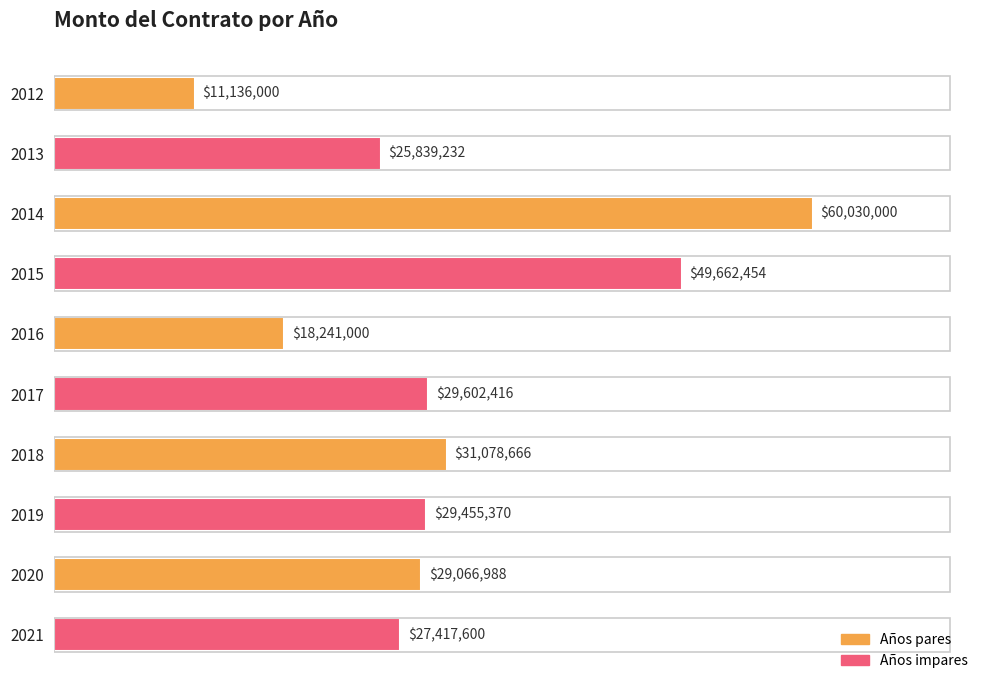

Are the bars horizontal?

Yes